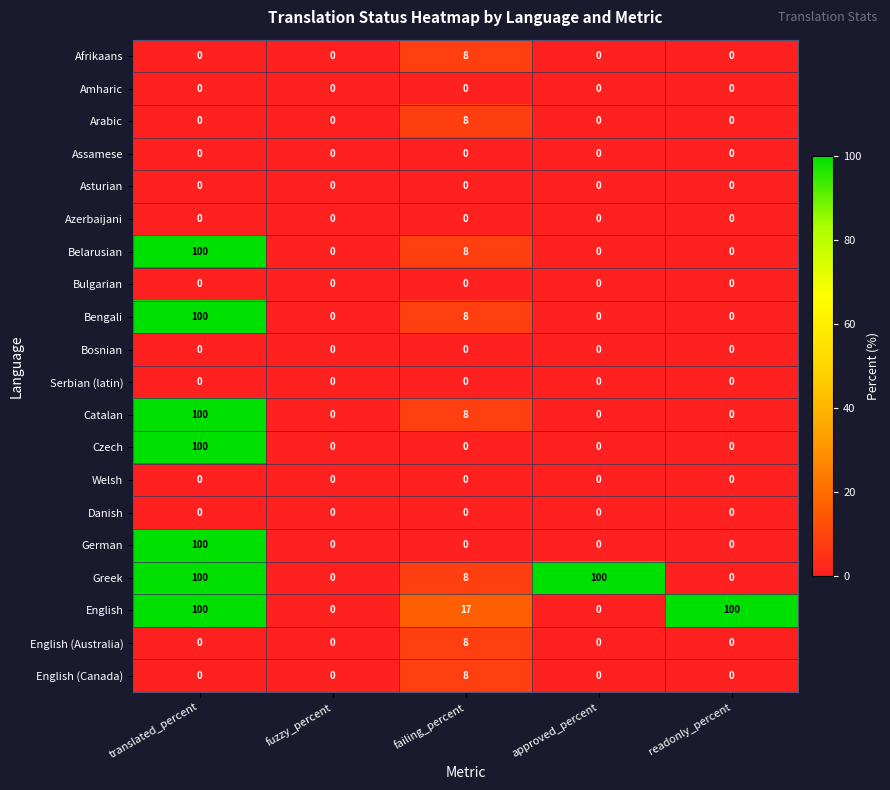

What is the difference between the maximum and minimum values in the Bengali series?

100